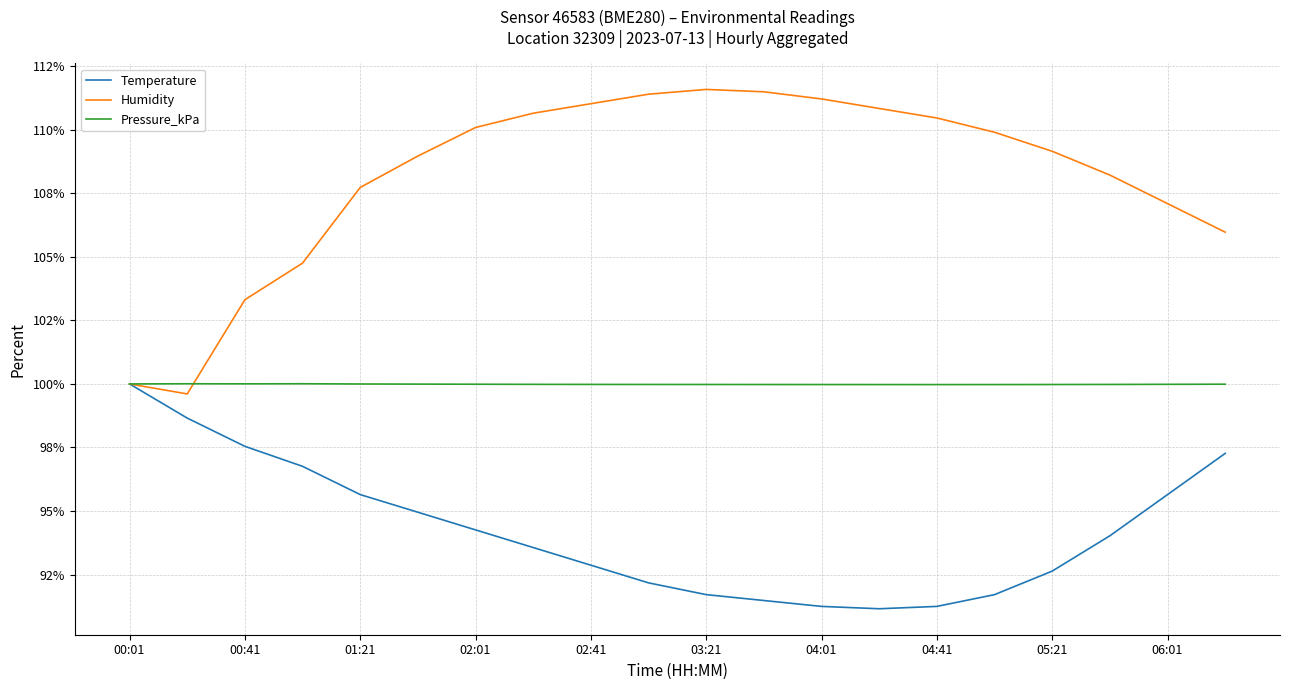

In Pressure_kPa, how many points are higher than both neighbors (excluding endpoints)?

2